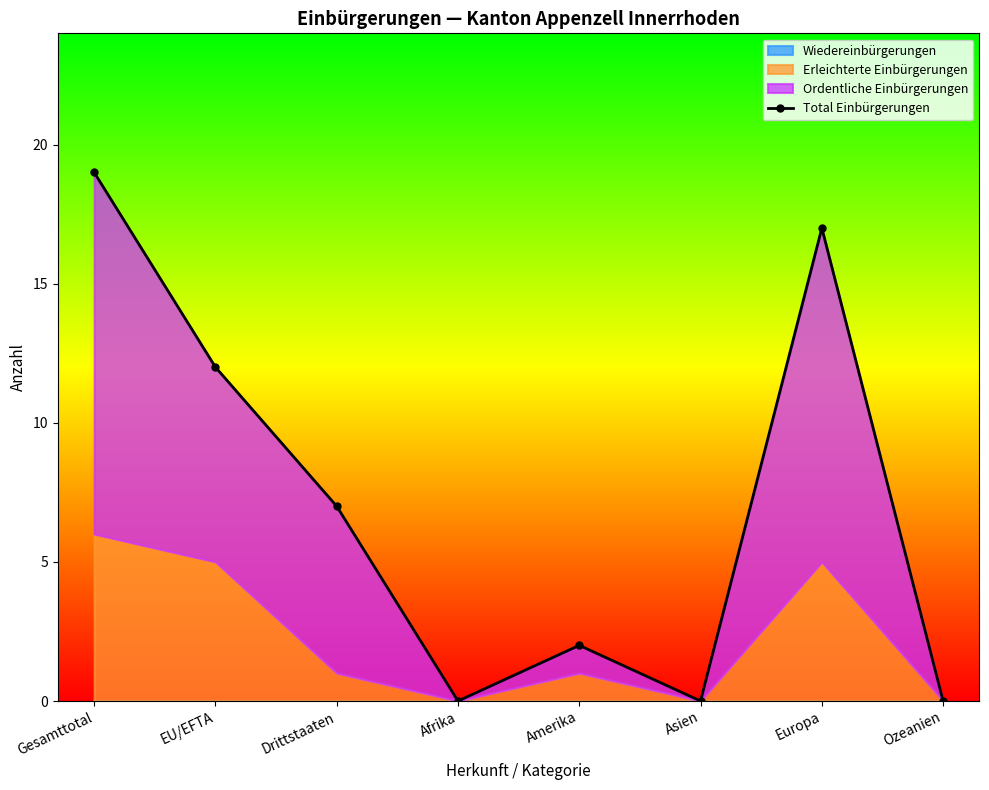

How many values are between 0 and 17?

7